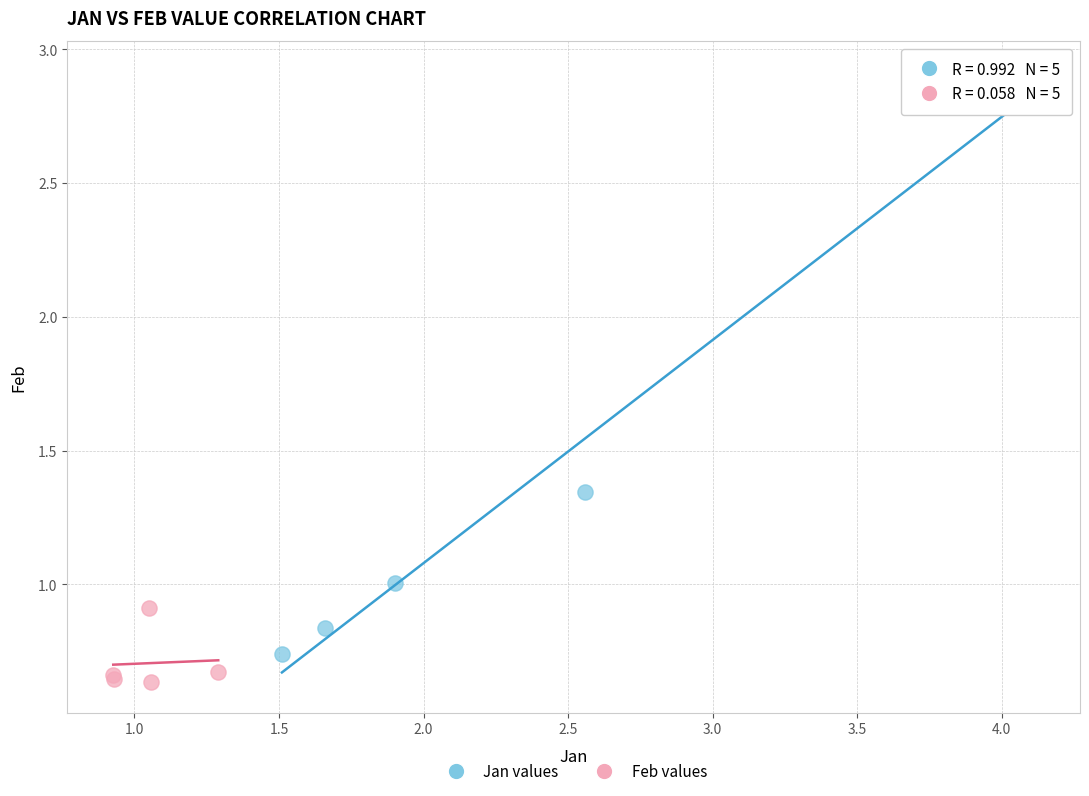

Which series contains the lowest Y value?

Feb values